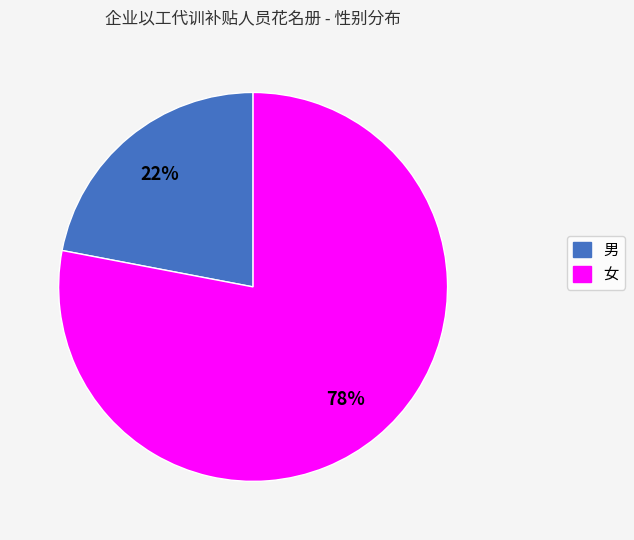

Is it true that 女 is 63% of the pie?

False